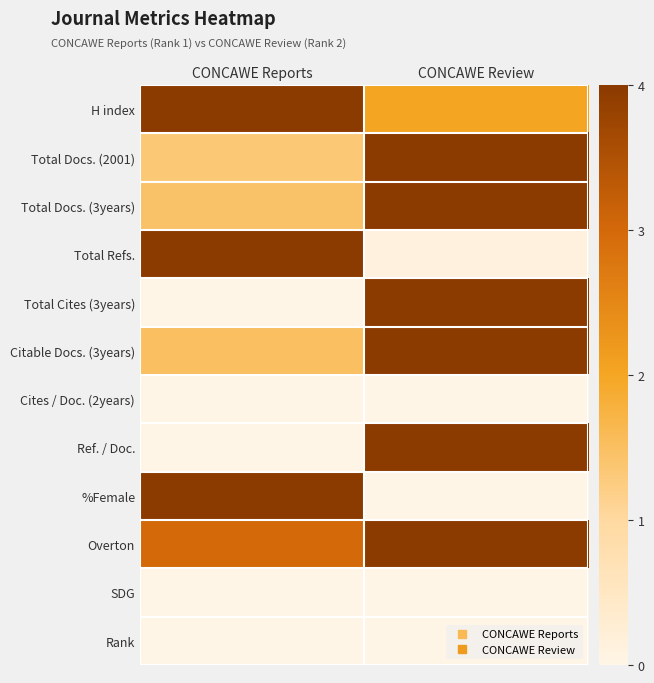

Which category has the highest value across all series?

CONCAWE Reports